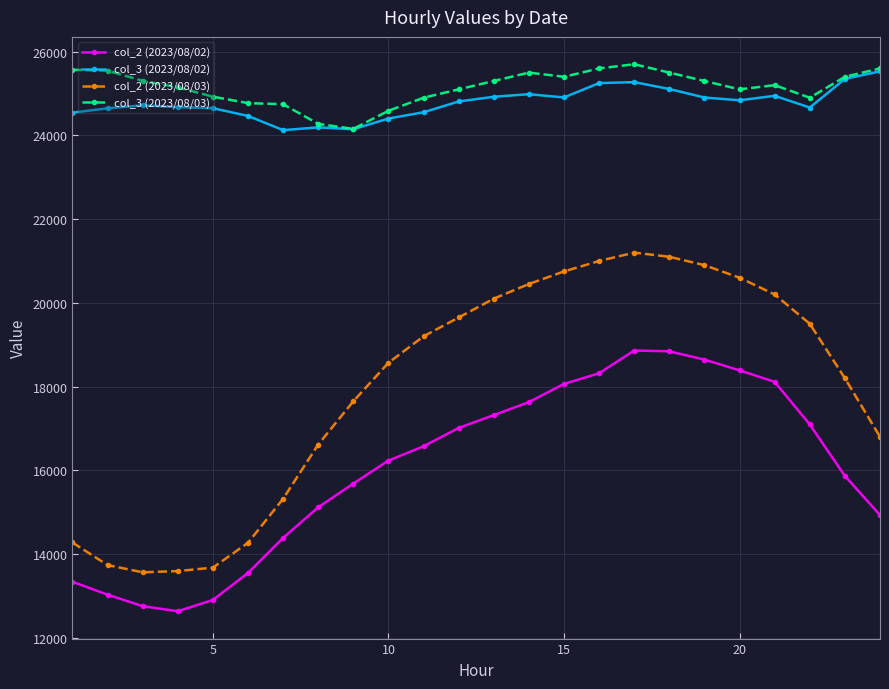

What is the lowest value of the col_2 (2023/08/02) series?

12633